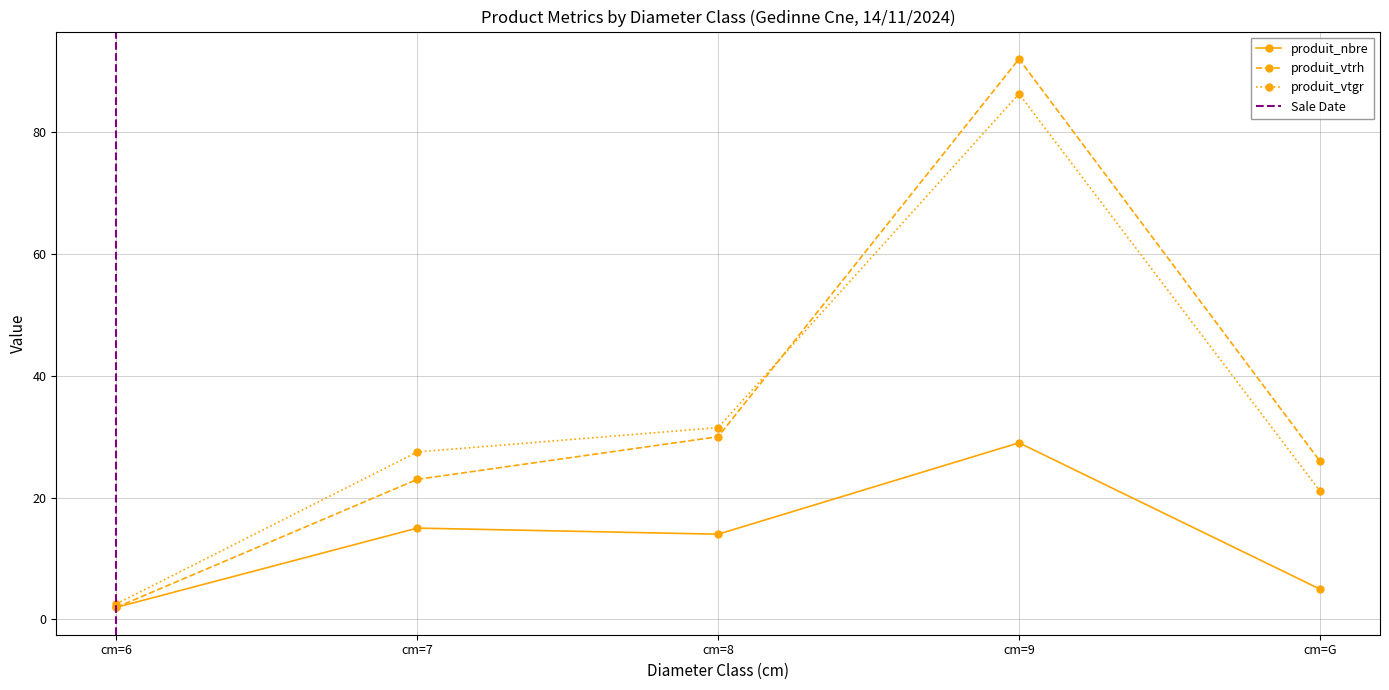

At cm=9, list the series in order from largest to smallest.

produit_vtrh, produit_vtgr, produit_nbre